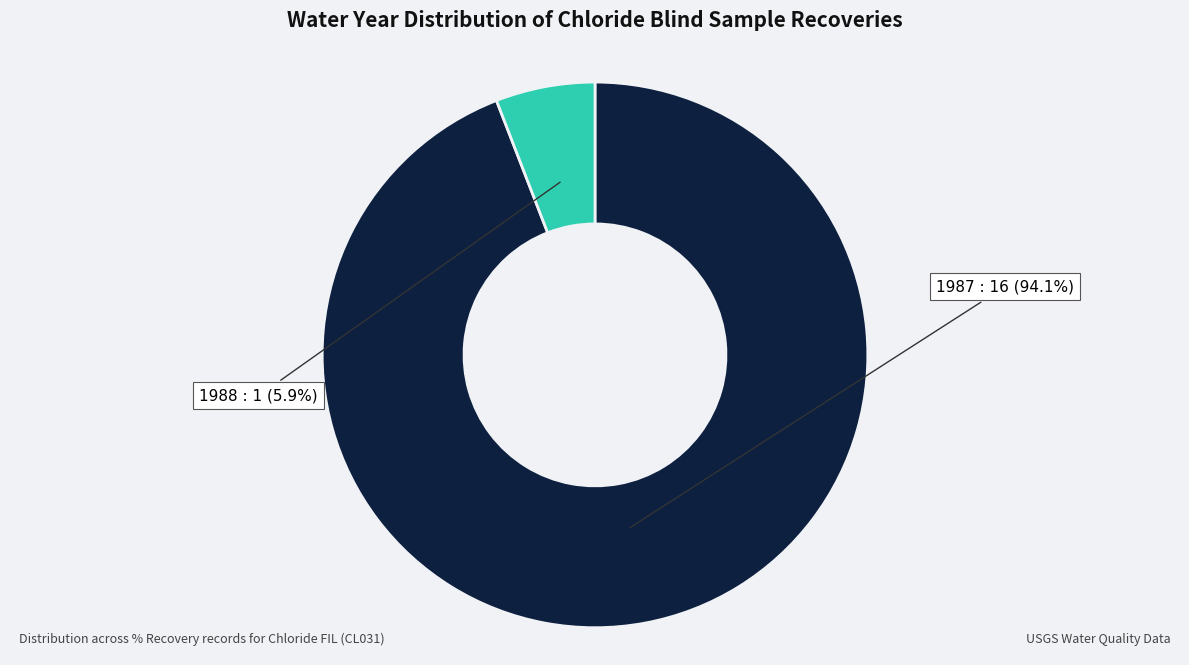

Does any single category account for the majority?

Yes